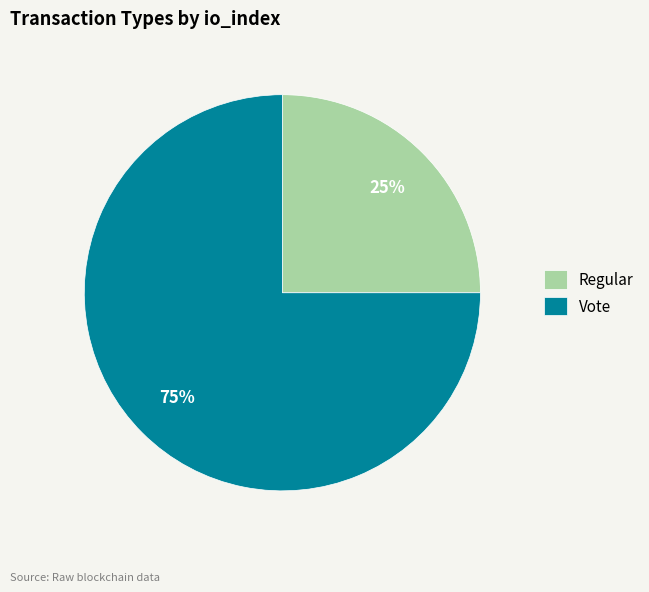

Which category has the smallest portion of the pie?

Regular